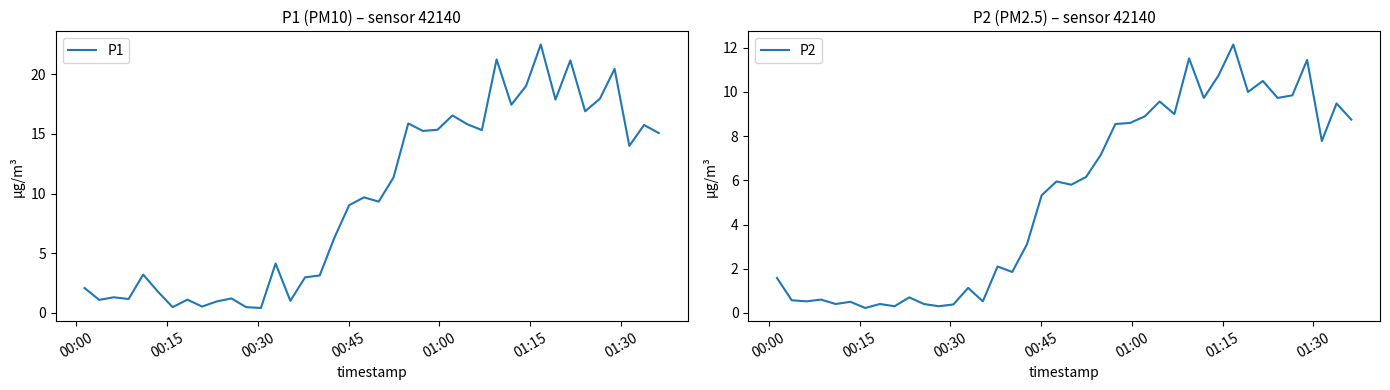

What is the maximum value for P1?

22.5